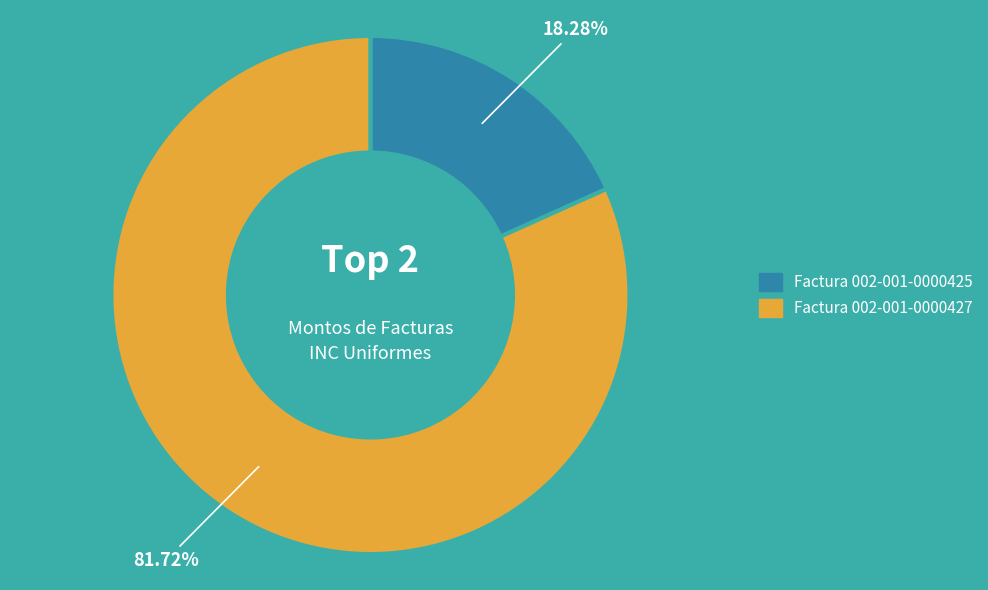

What is the smallest slice in the pie chart?

Factura 002-001-0000425